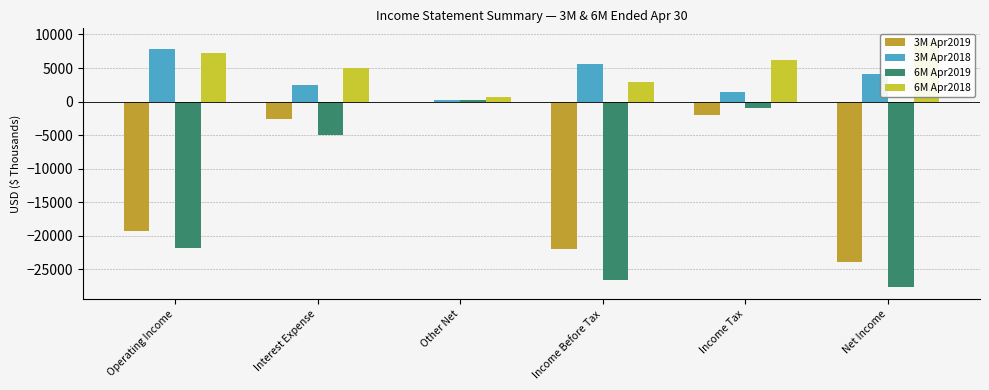

Which has a higher value, Net Income or Operating Income?

Operating Income